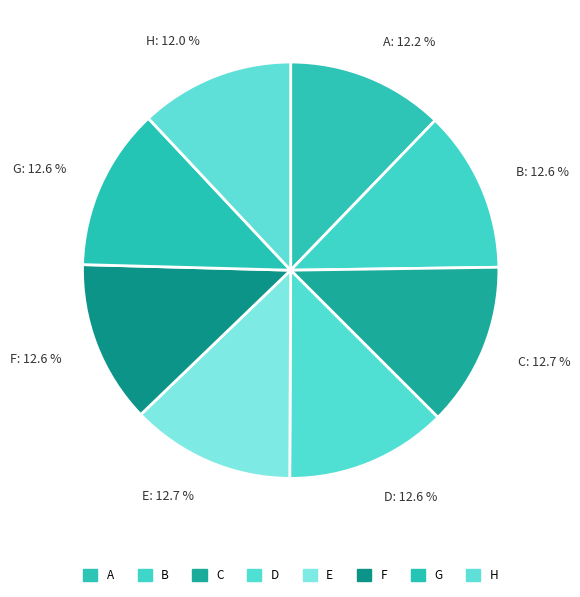

Which has a higher value, G: 12.6 % or H: 12.0 %?

G: 12.6 %